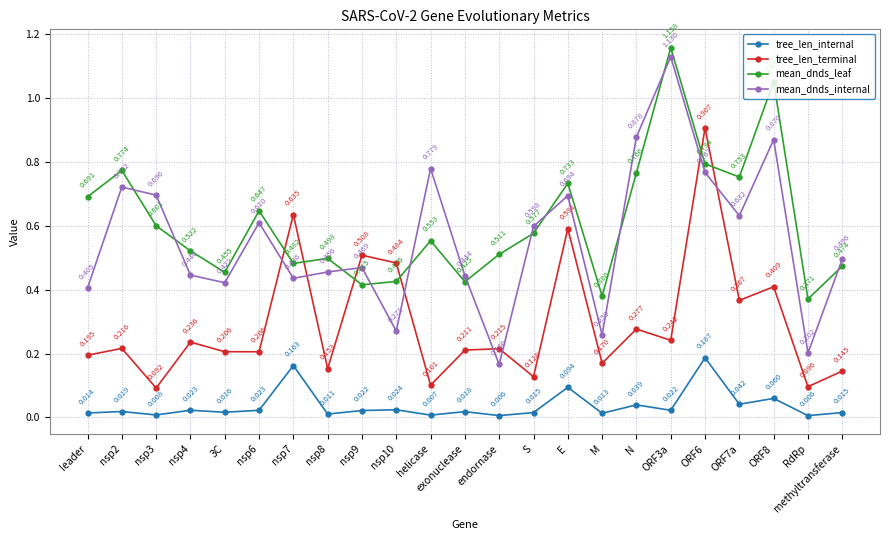

What are all the series names shown in the legend?

tree_len_internal, tree_len_terminal, mean_dnds_leaf, mean_dnds_internal